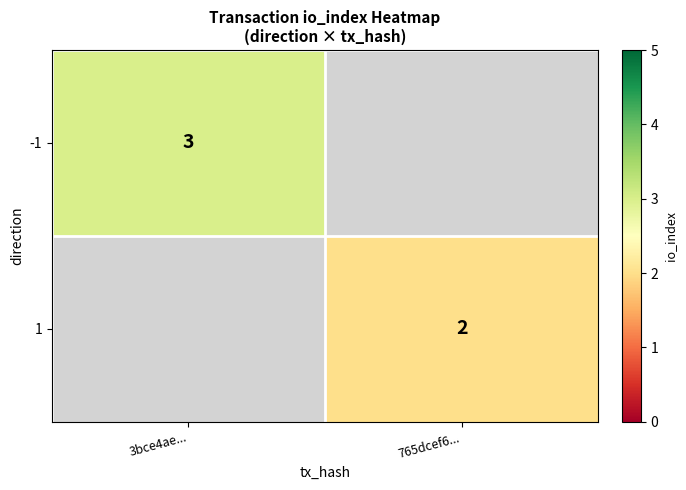

The value of -1 at 3bce4ae... is 5. True or false?

False